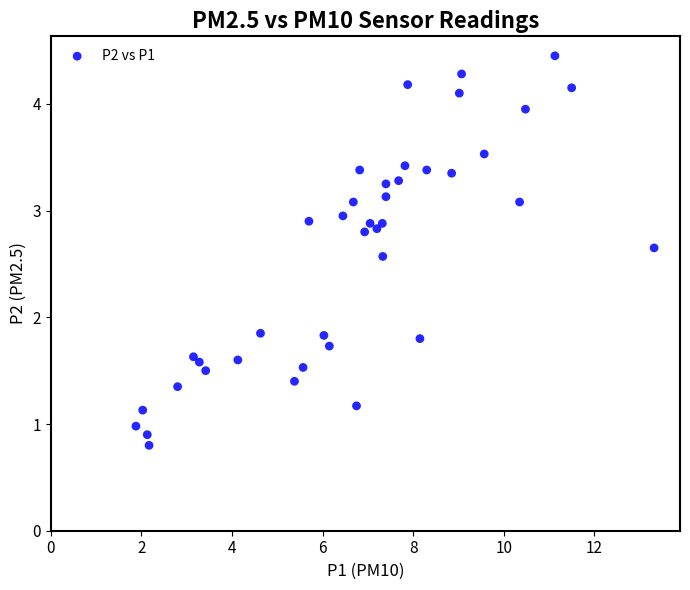

What is the range of X values (max minus min)?

11.4